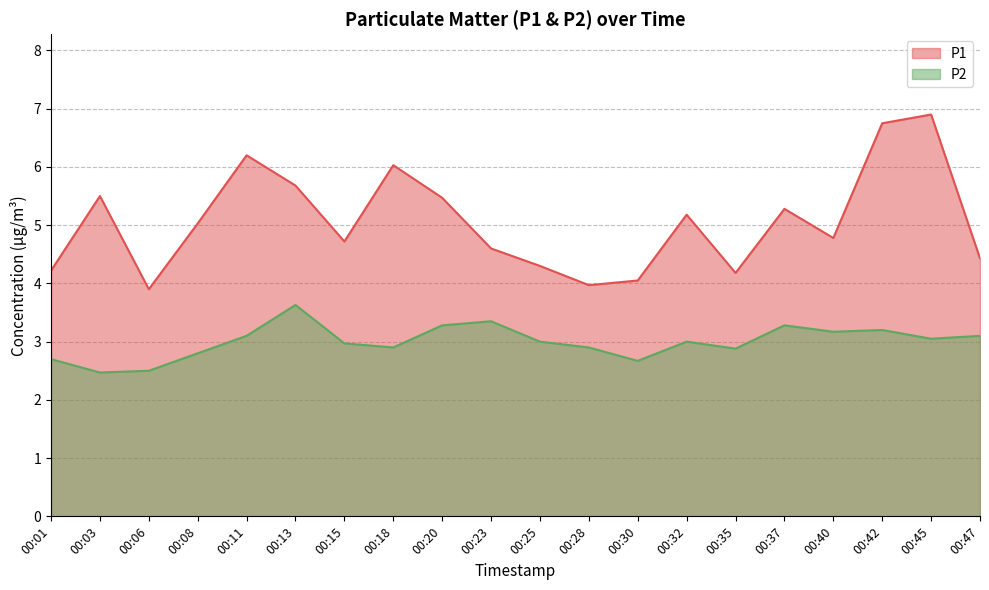

True or false: P2 has a value of 3.8 at 00:08.

False